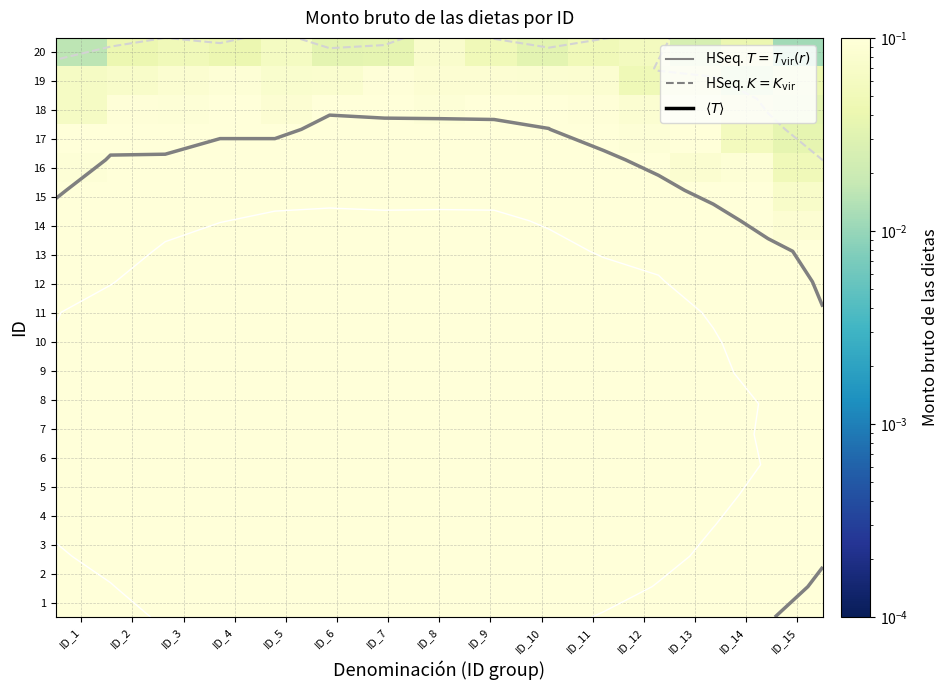

At how many categories does at least one series exceed 0?

15